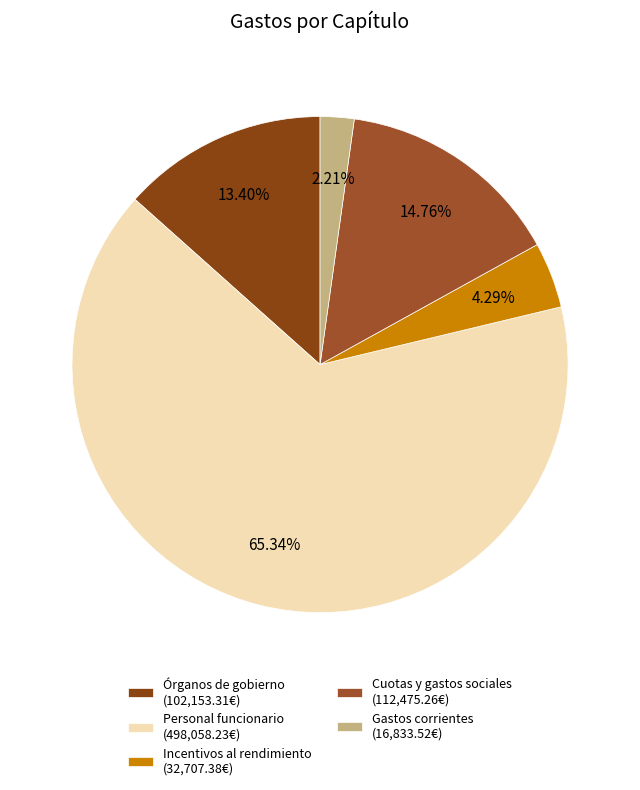

Which slice is the largest?

Personal funcionario (498,058.23€)